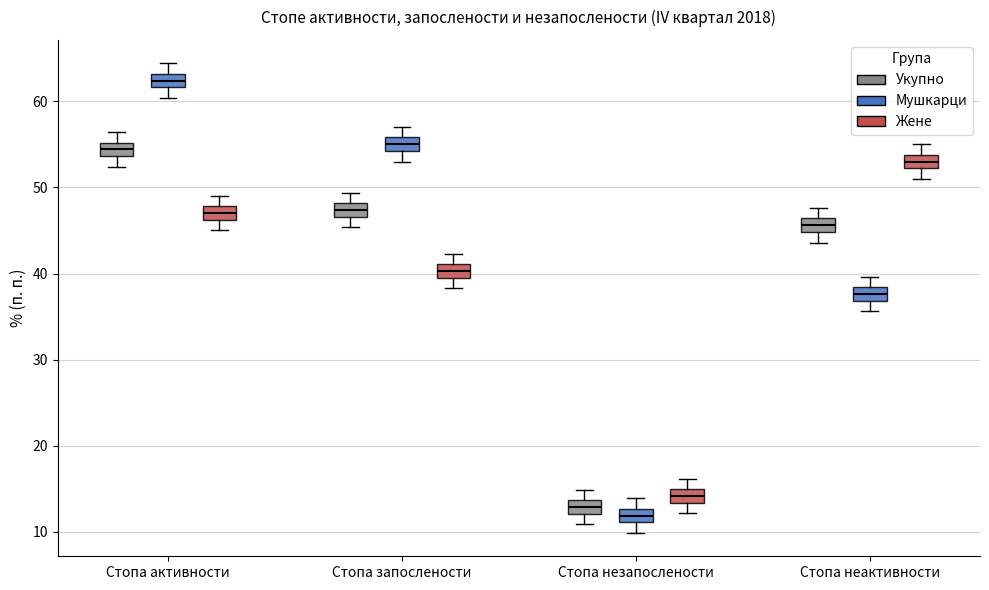

Reading left to right, transcribe this box plot: for each box, give where its median line is, the range the box spans, and where its two whiskers end, as read against the y-axis. The values are not printed on the chart, so give them approximately, as read against the axis.

Стопа активности (Укупно): median 54 (inside the box), box 54 to 55, whiskers 52 to 56
Стопа активности (Мушкарци): median 62 (inside the box), box 62 to 63, whiskers 60 to 64
Стопа активности (Жене): median 47, box 46 to 48, whiskers 45 to 49
Стопа запослености (Укупно): median 47 (inside the box), box 47 to 48, whiskers 45 to 49
Стопа запослености (Мушкарци): median 55, box 54 to 56, whiskers 53 to 57
Стопа запослености (Жене): median 40 (inside the box), box 40 to 41, whiskers 38 to 42
Стопа незапослености (Укупно): median 13, box 12 to 14, whiskers 11 to 15
Стопа незапослености (Мушкарци): median 12, box 11 to 13, whiskers 10 to 14
Стопа незапослености (Жене): median 14, box 13 to 15, whiskers 12 to 16
Стопа неактивности (Укупно): median 46 (inside the box), box 45 to 46, whiskers 44 to 48
Стопа неактивности (Мушкарци): median 38 (inside the box), box 37 to 38, whiskers 36 to 40
Стопа неактивности (Жене): median 53, box 52 to 54, whiskers 51 to 55